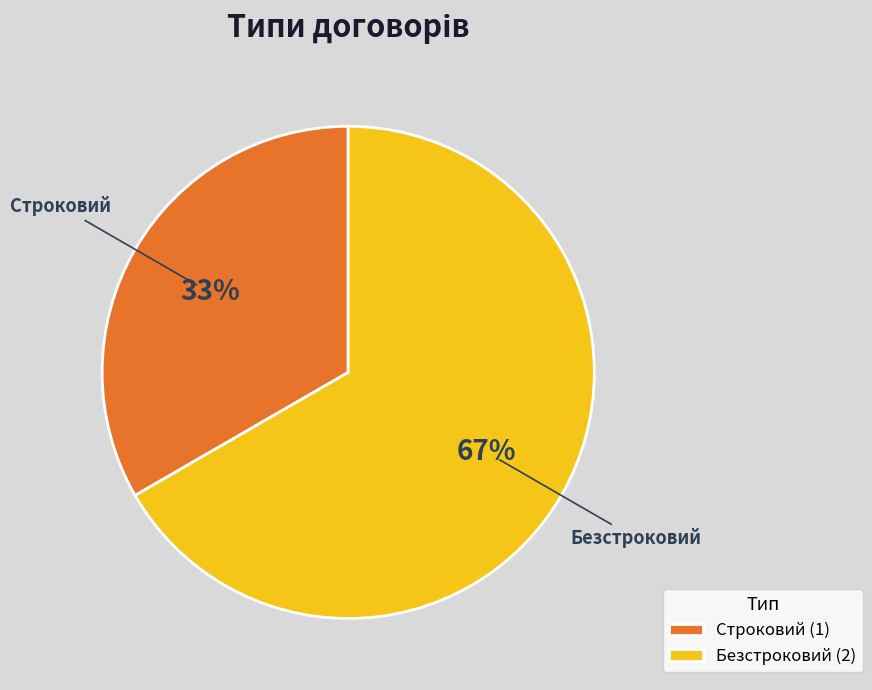

What is the majority slice?

Безстроковий